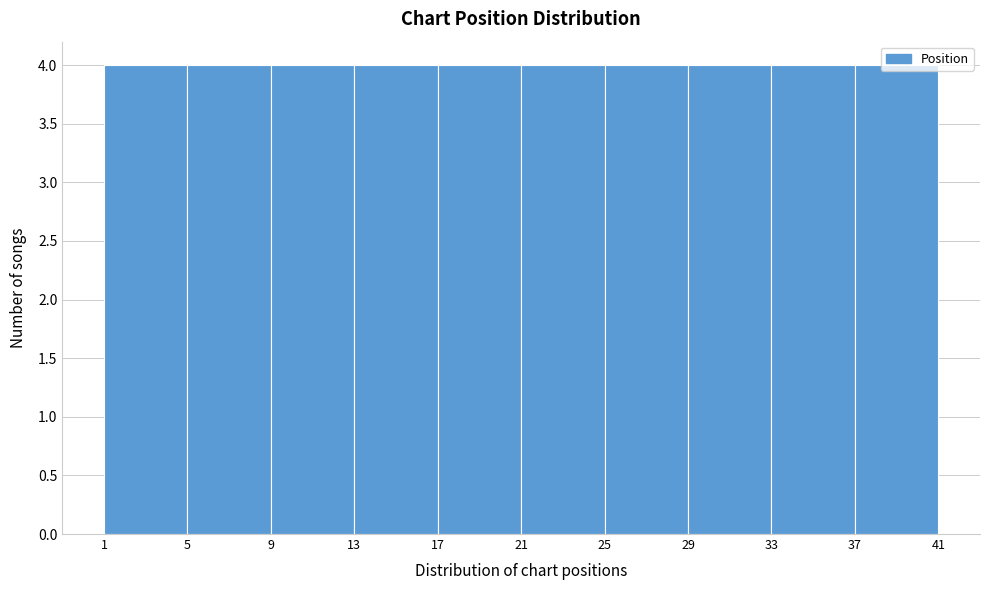

How tall is the bar that spans 9 to 13 on the x-axis? The values are not printed on the chart, so give them approximately, as read against the axis.

4